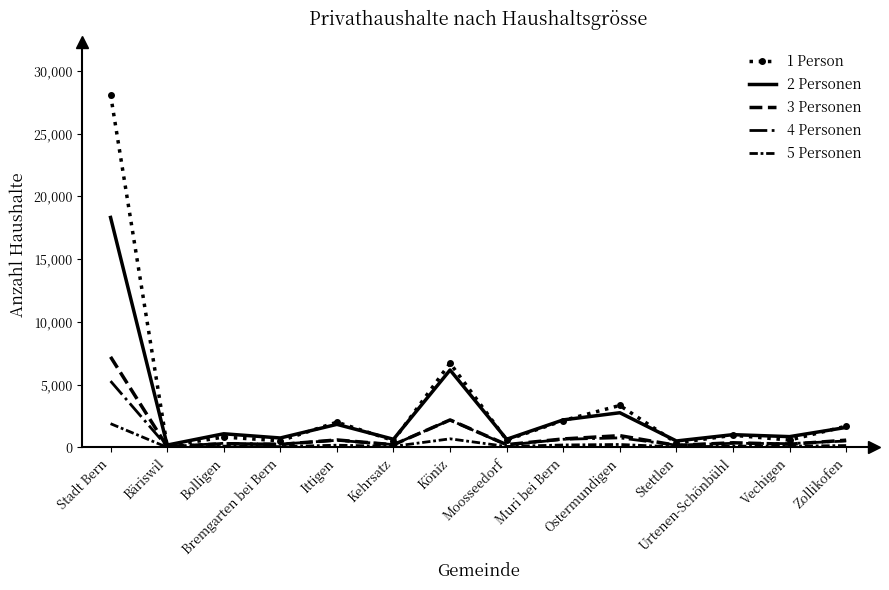

Between Zollikofen and Muri bei Bern, which is larger?

Muri bei Bern